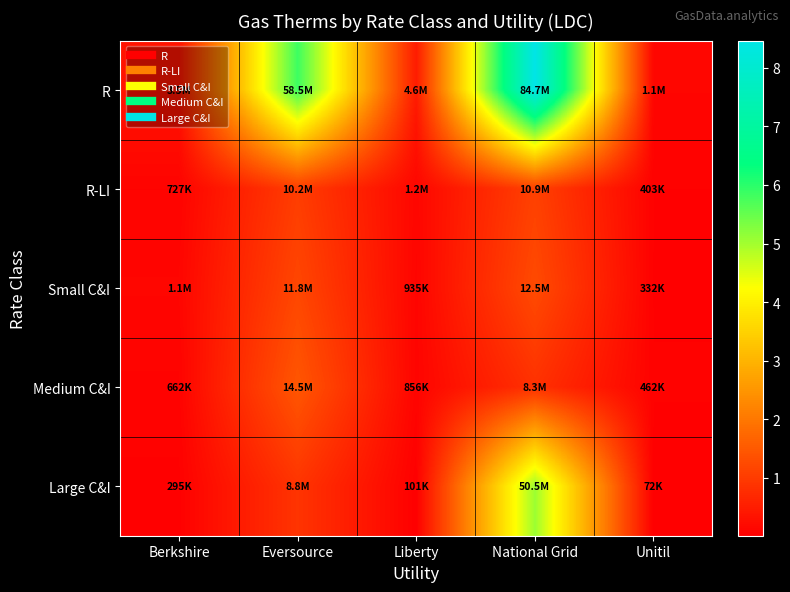

What is the smallest value displayed?

72157.1